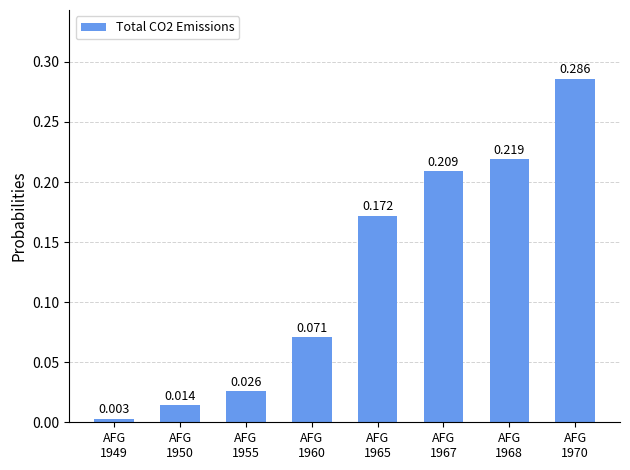

Is it true that the value at AFG
1970 is 0.2?

False